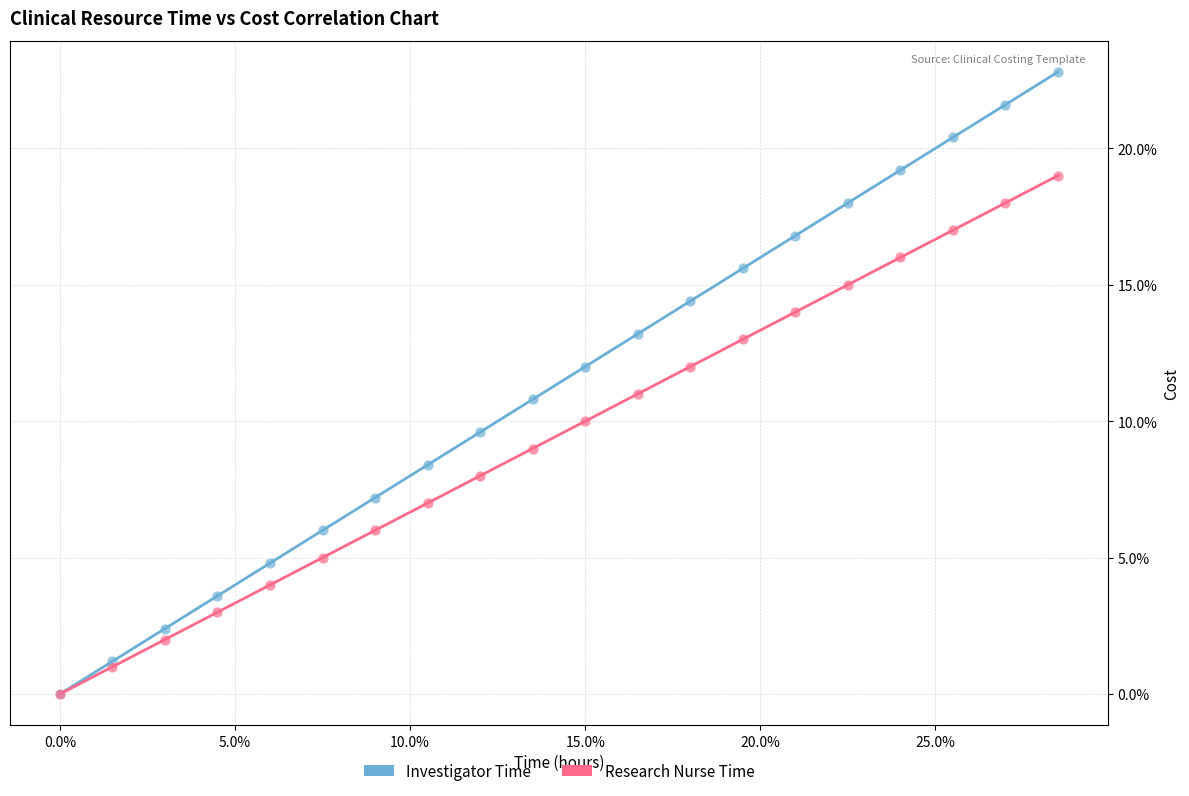

Which series has the largest Y range (max minus min)?

Investigator Time